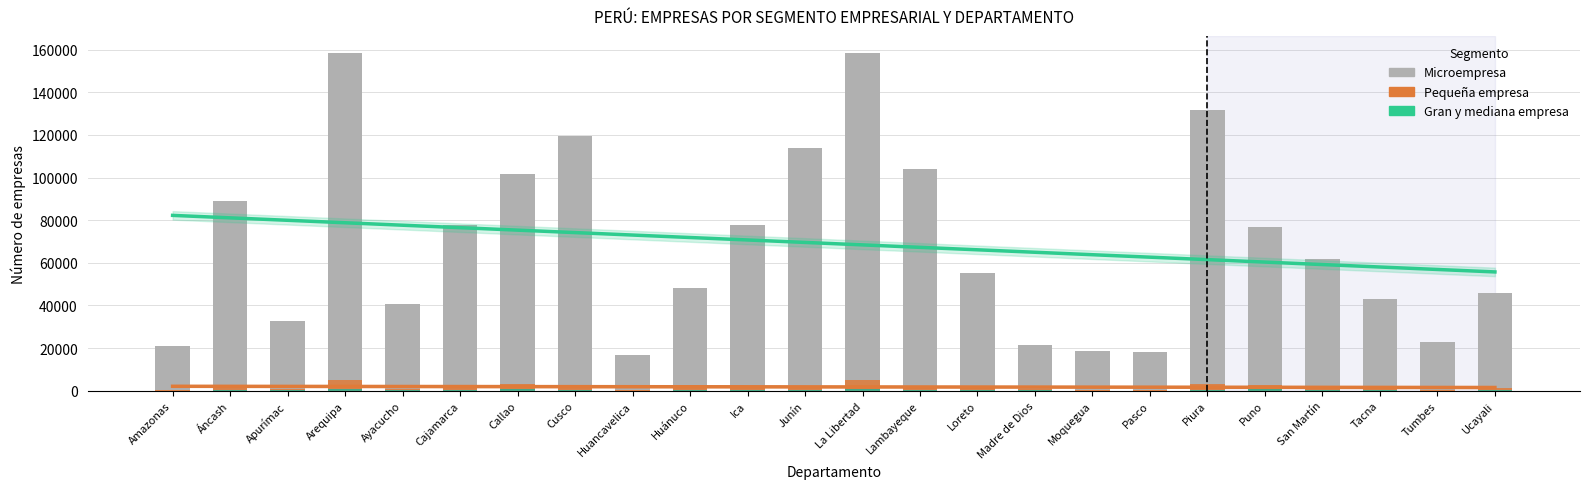

At which label does Gran y mediana empresa reach its minimum?

Huancavelica